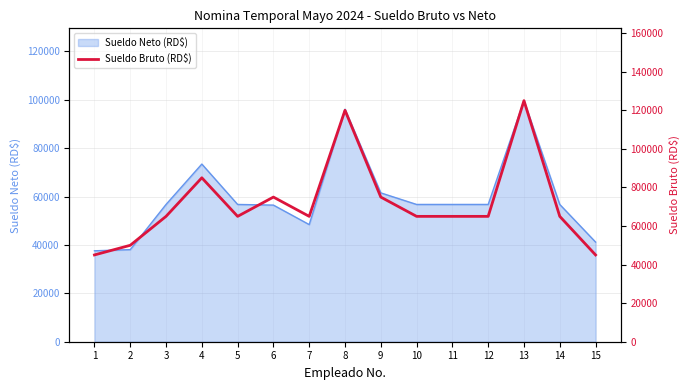

Rank the categories by value from highest to lowest.

13, 8, 4, 6, 9, 3, 5, 7, 10, 11, 12, 14, 2, 1, 15